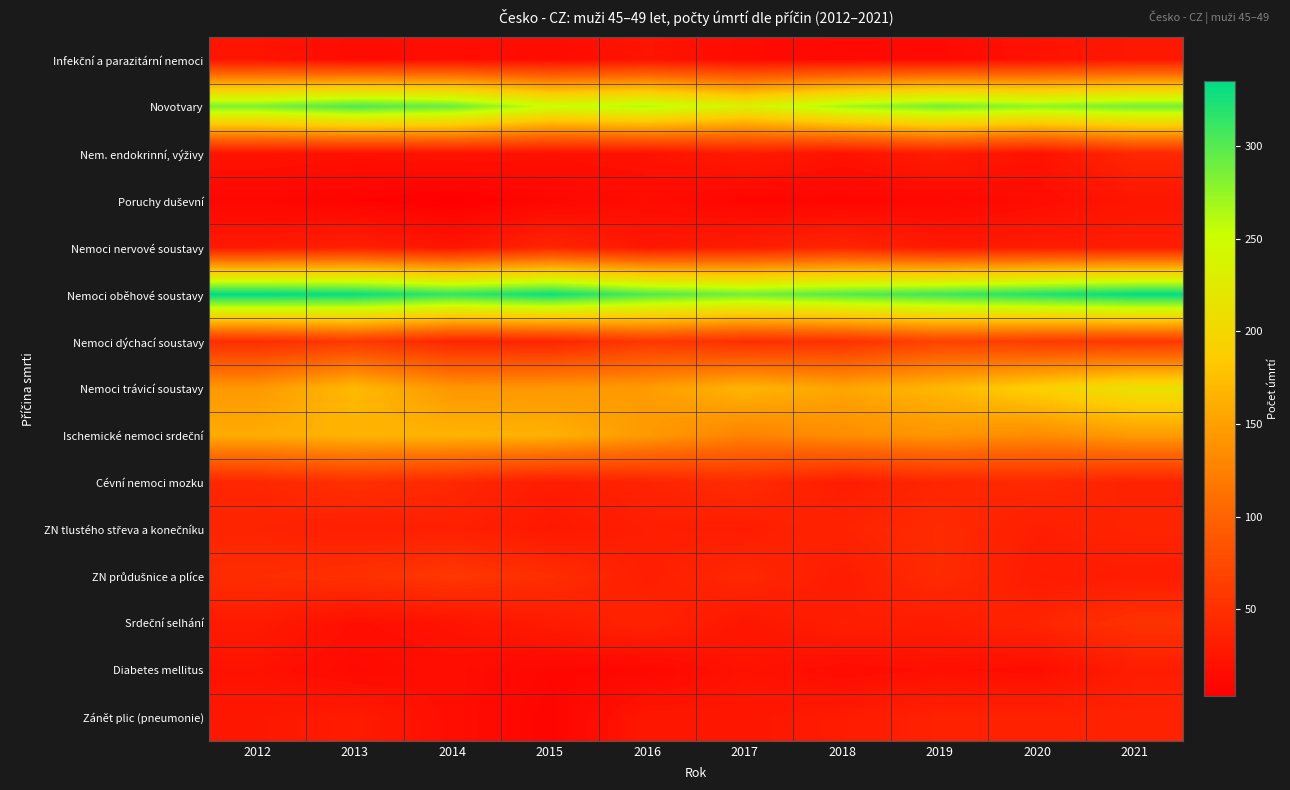

What is the spread (max minus min) of values at 2016?

291